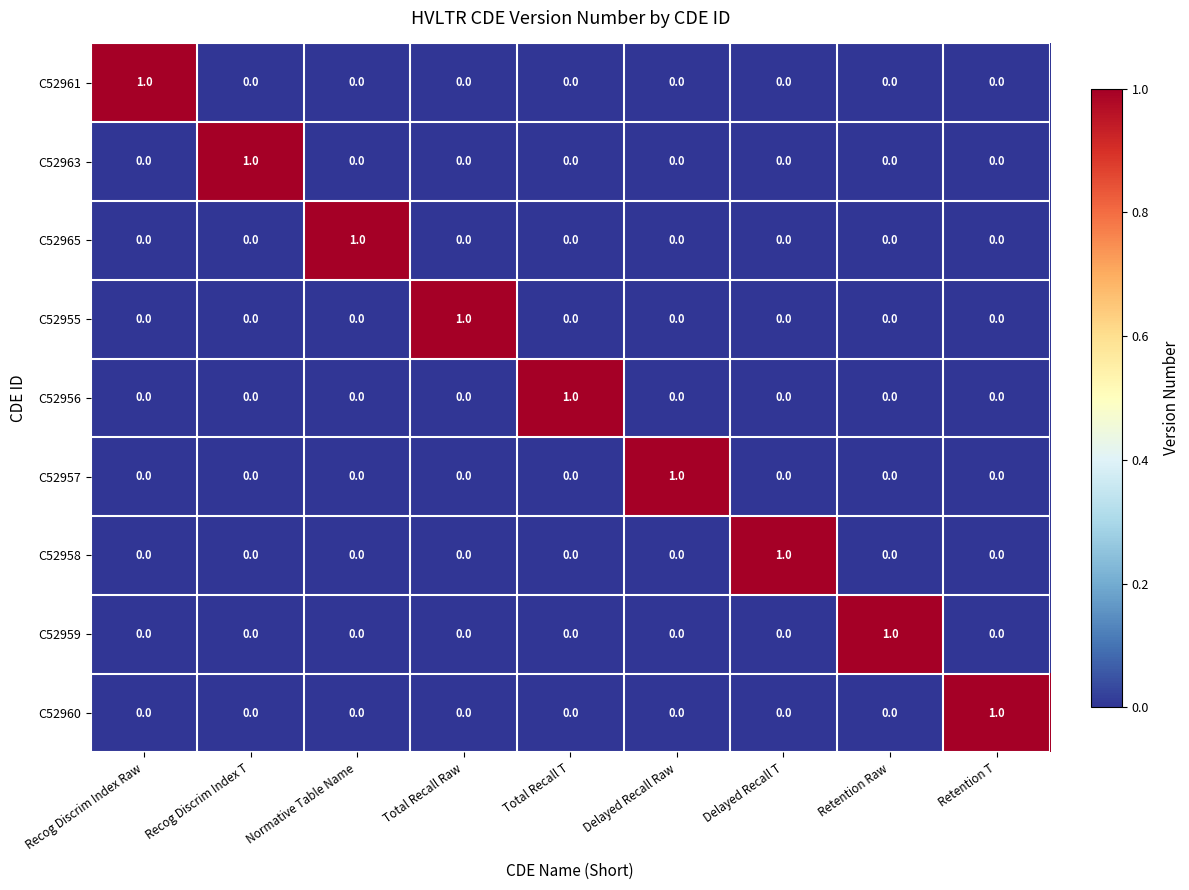

The C52956 series shows 0 at Retention T. True or false?

True